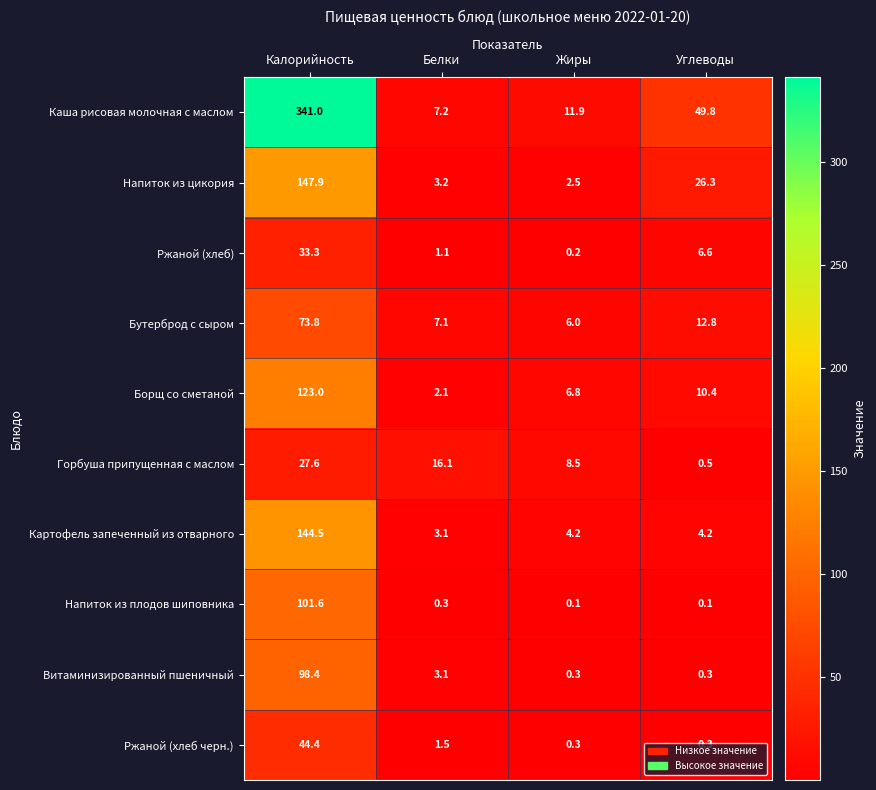

Which series has the widest spread of values?

Каша рисовая молочная с маслом